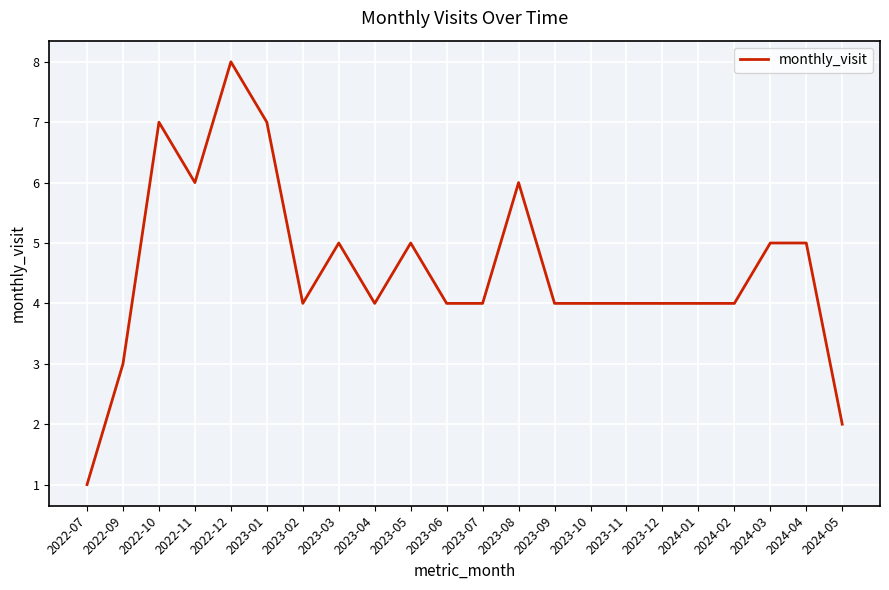

Is it true that the value at 2023-03 is 5?

True